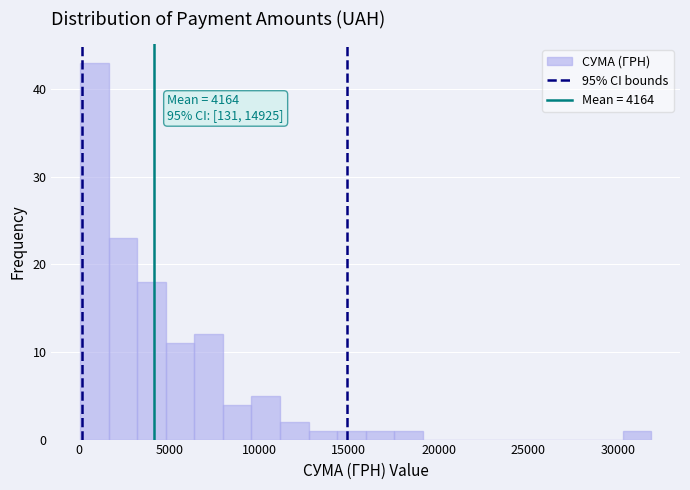

Read against the x-axis, roughly where is the centre of the tallest bar?

1000